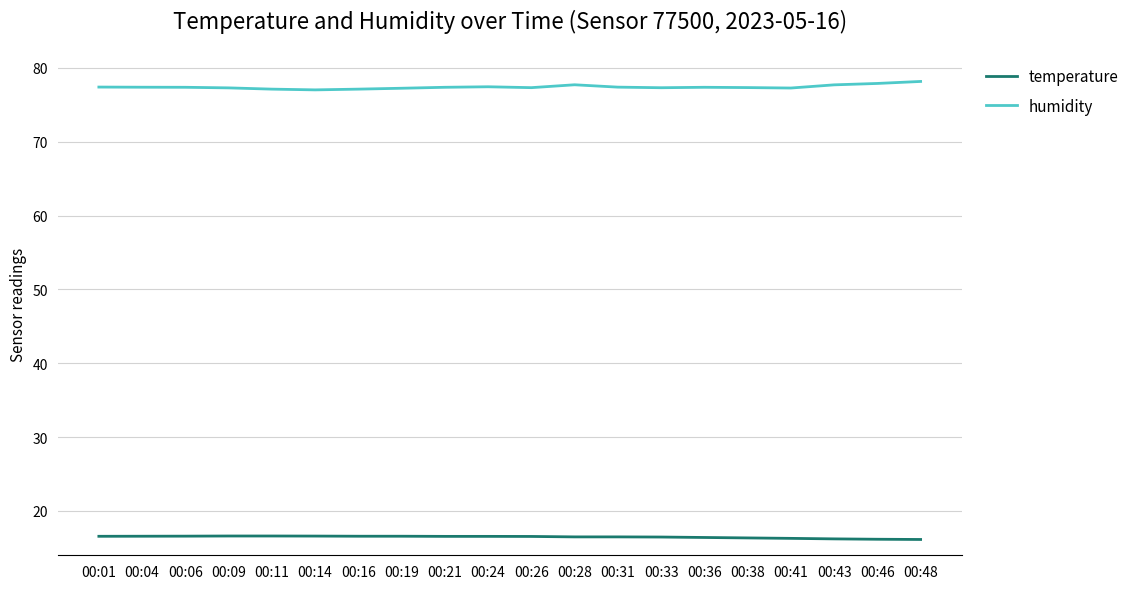

What is the greatest value displayed?

78.2